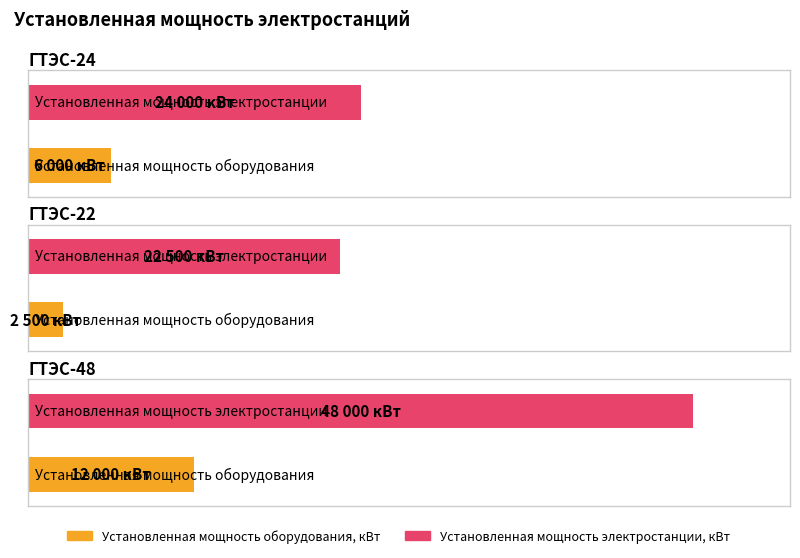

What are all the series names shown in the legend?

Установленная мощность оборудования, кВт, Установленная мощность электростанции, кВт